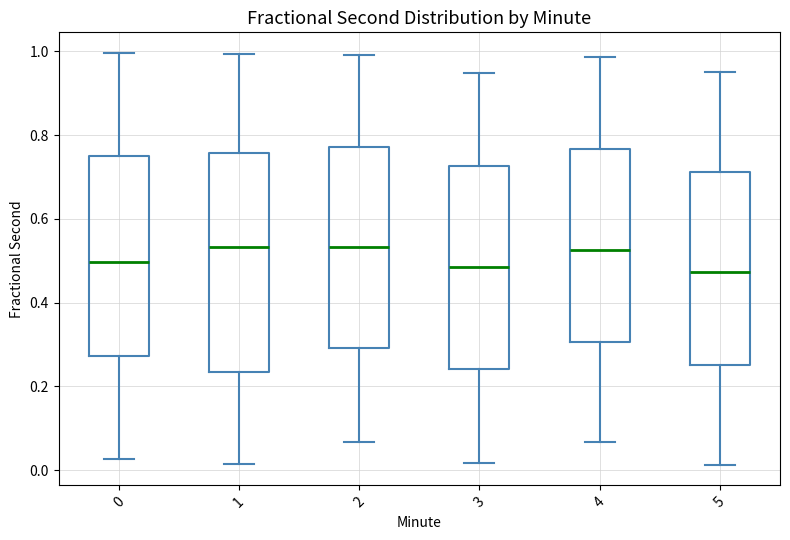

Reading left to right, transcribe this box plot: for each box, give where its median line is, the range the box spans, and where its two whiskers end, as read against the y-axis. The values are not printed on the chart, so give them approximately, as read against the axis.

0: median 0.50, box 0.28 to 0.74, whiskers 0.02 to 1.00
1: median 0.54, box 0.24 to 0.76, whiskers 0.02 to 1.00
2: median 0.54, box 0.30 to 0.78, whiskers 0.06 to 1.00
3: median 0.48, box 0.24 to 0.72, whiskers 0.02 to 0.94
4: median 0.52, box 0.30 to 0.76, whiskers 0.06 to 0.98
5: median 0.48, box 0.26 to 0.72, whiskers 0.02 to 0.96